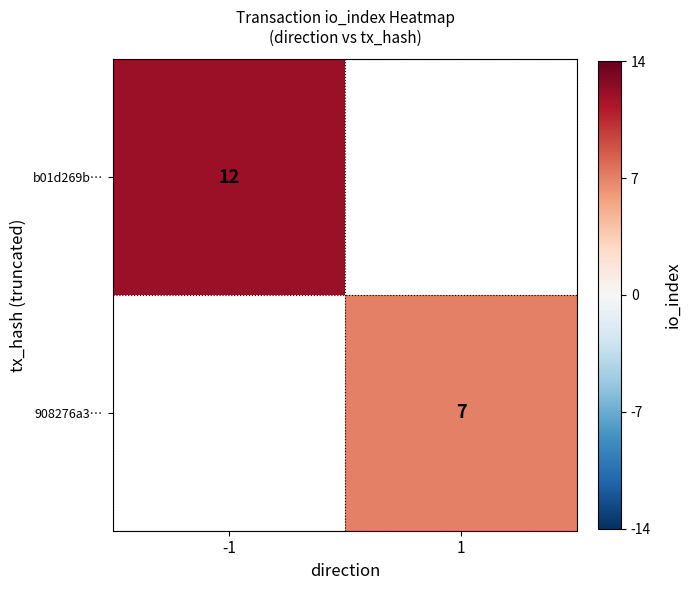

The value of b01d269b… at -1 is 12. True or false?

True